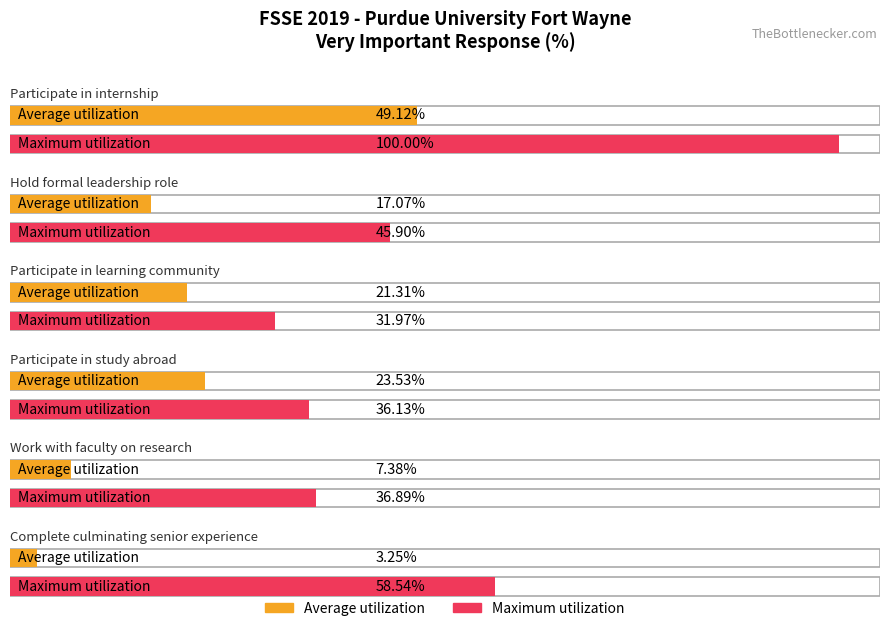

Is the value of Maximum utilization at Complete culminating senior experience greater than the value of Average utilization at Participate in internship?

Yes